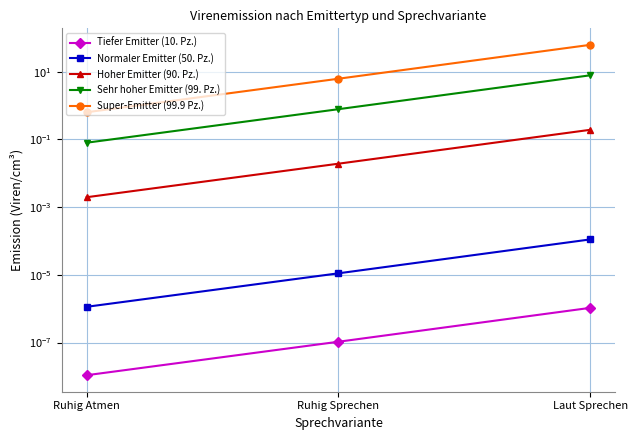

Reading right to left, transcribe all the data shown in this chart.

Tiefer Emitter (10. Pz.): 0.0	0.0	0.0
Normaler Emitter (50. Pz.): 0.0	0.0	0.0
Hoher Emitter (90. Pz.): 0.2	0.0	0.0
Sehr hoher Emitter (99. Pz.): 7.8	0.8	0.1
Super-Emitter (99.9 Pz.): 61.6	6.2	0.6